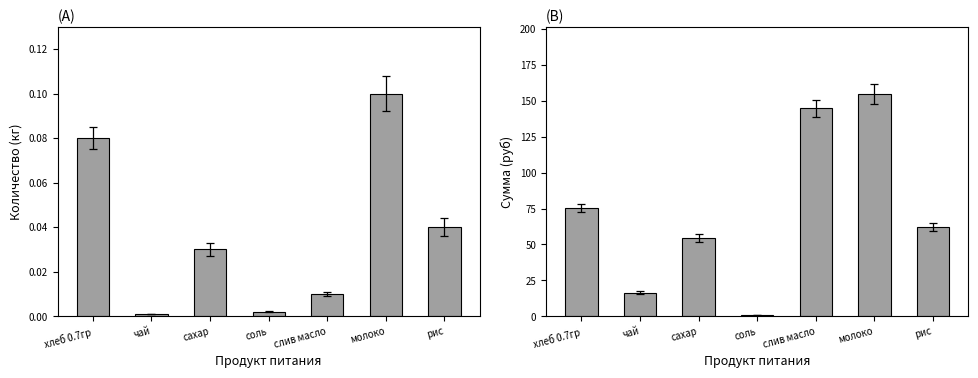

What is the sum of the Сумма (руб) values at молоко and сахар?

209.6